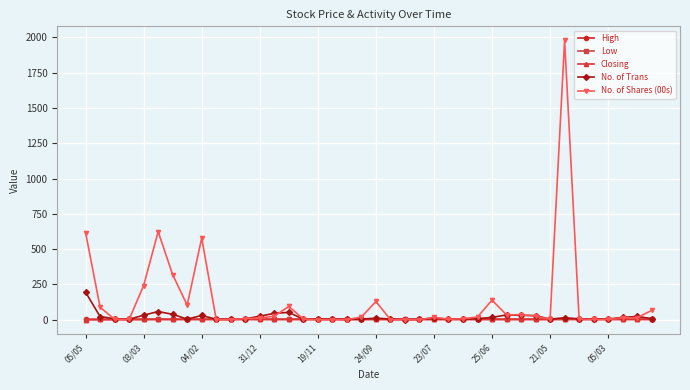

True or false: High has more than 2 interior local peaks.

True